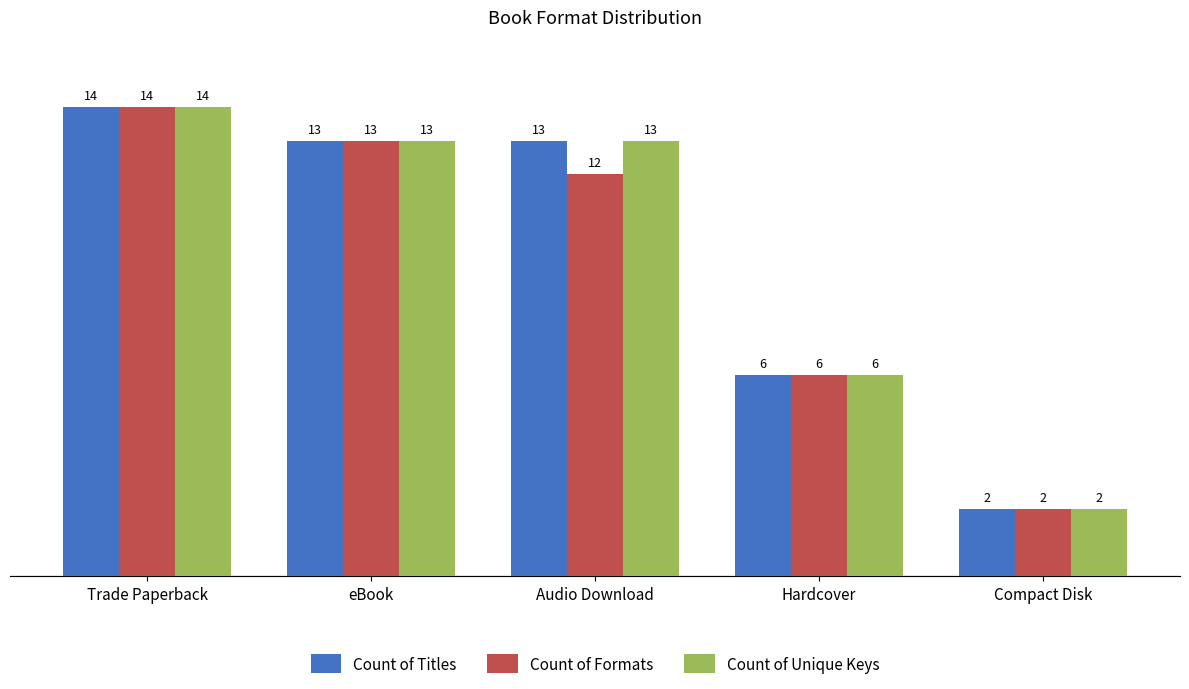

What is the highest value of the Count of Titles series?

14